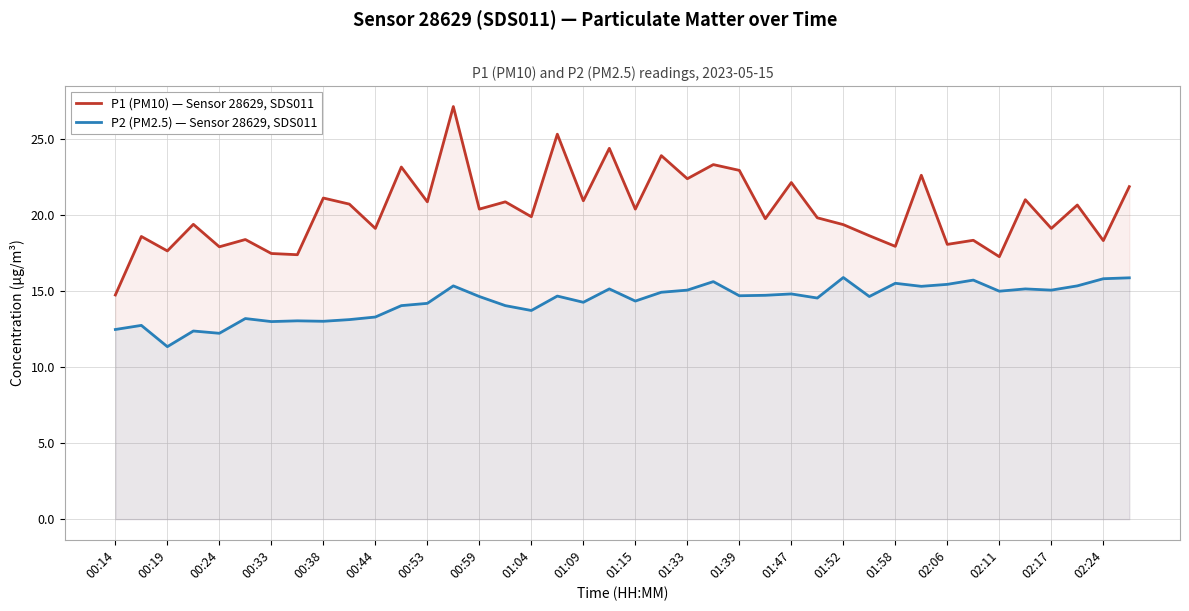

True or false: P2 (PM2.5) — Sensor 28629, SDS011 has a value of 21.0 at 00:14.

False